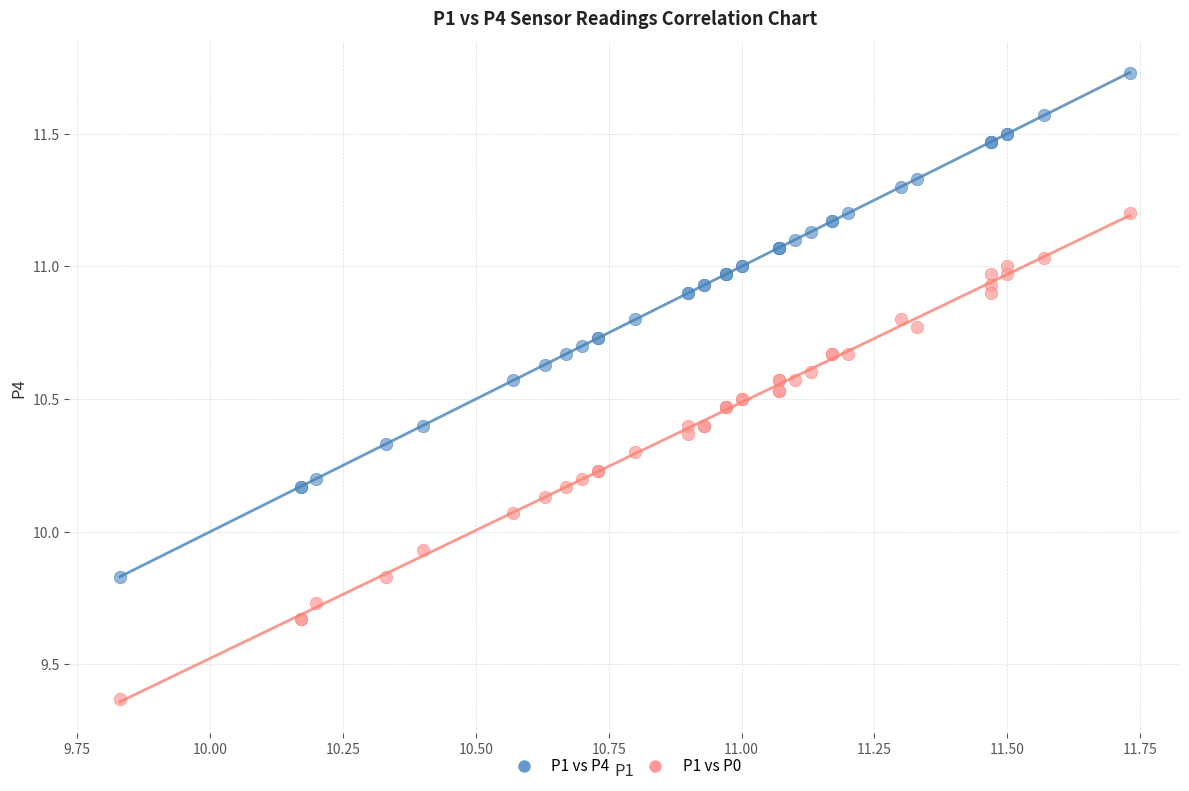

Which series contains the lowest Y value?

P1 vs P0